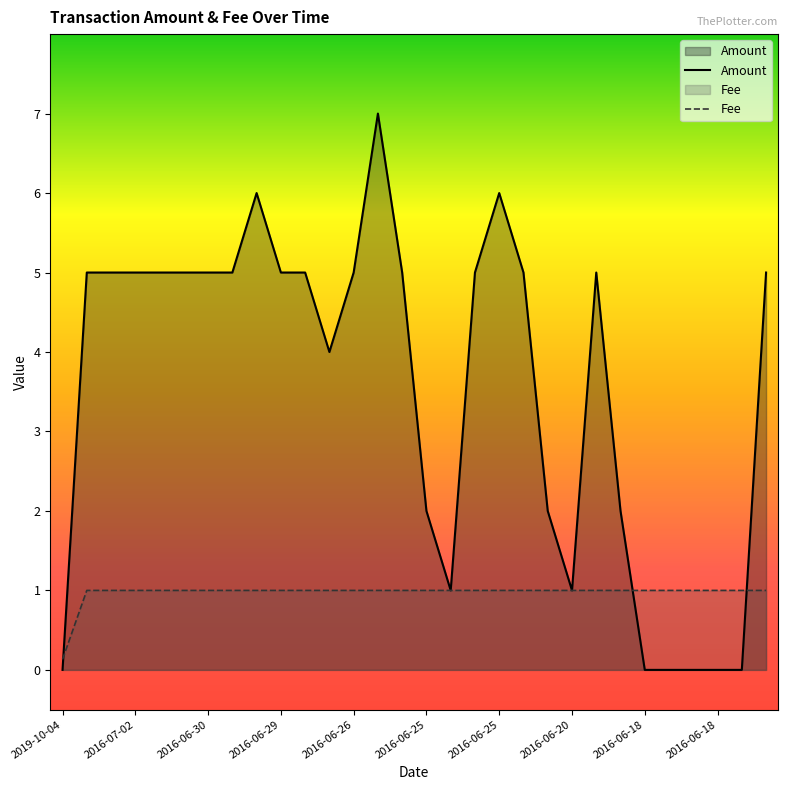

At how many categories does at least one series exceed 3?

19